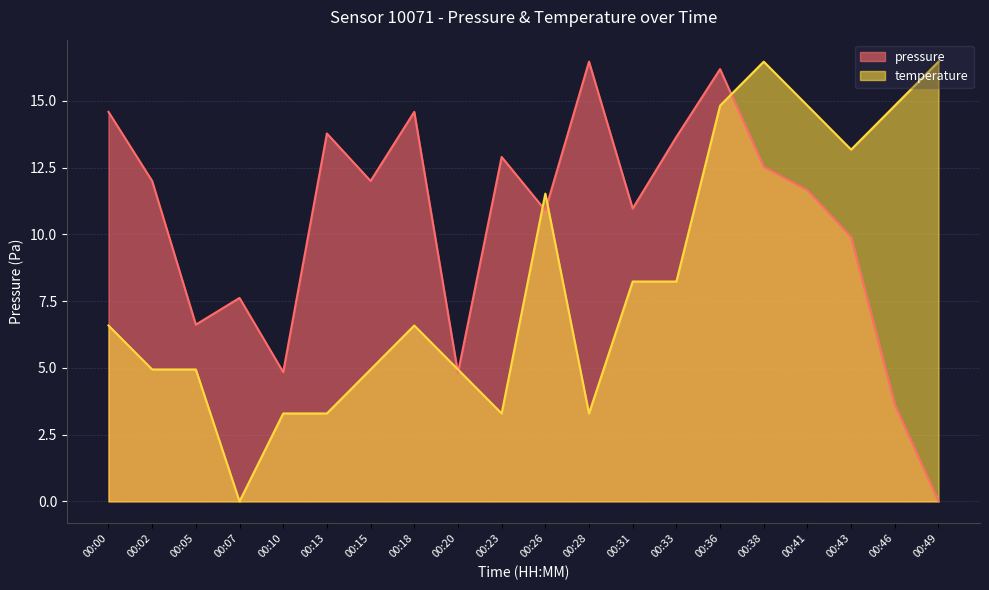

Between 00:28 and 00:41, which series saw the biggest shift?

temperature